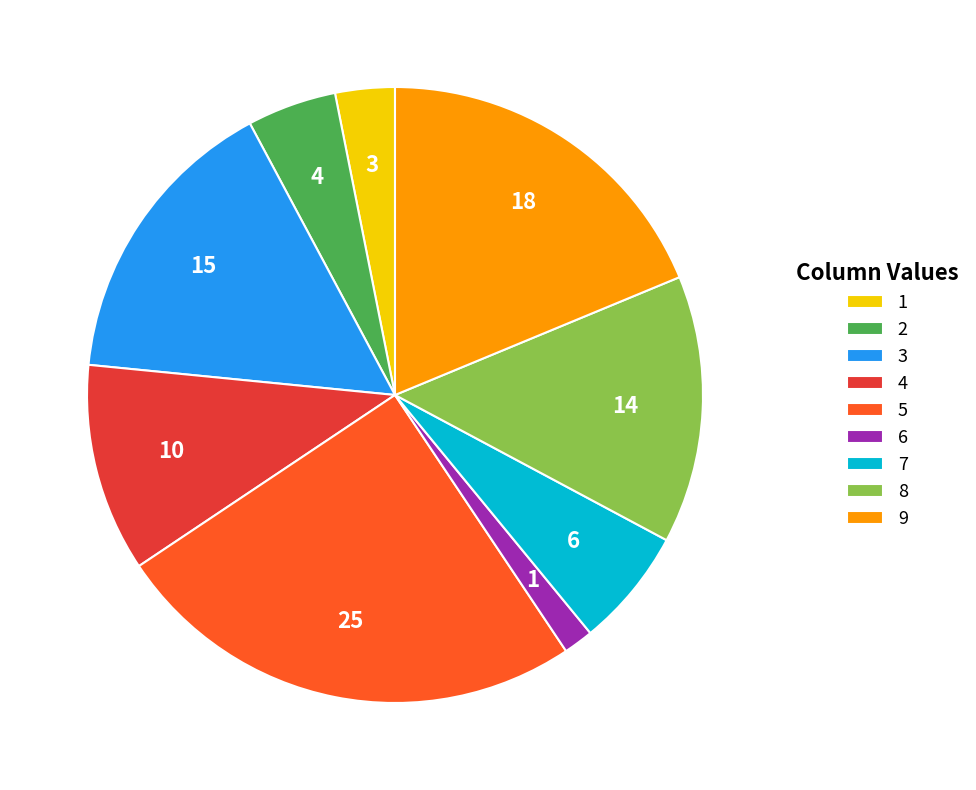

Is there any slice that represents more than half of the pie?

No